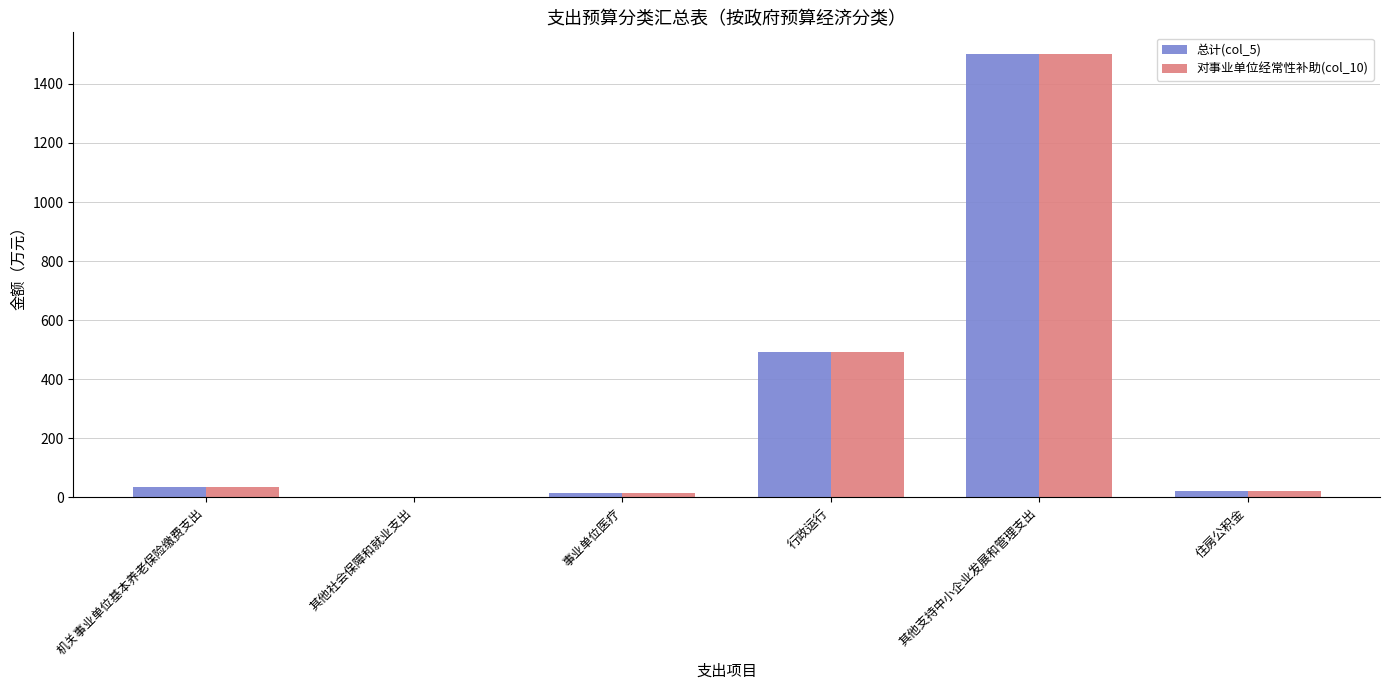

What is the sum of all 对事业单位经常性补助(col_10) values?

2061.5